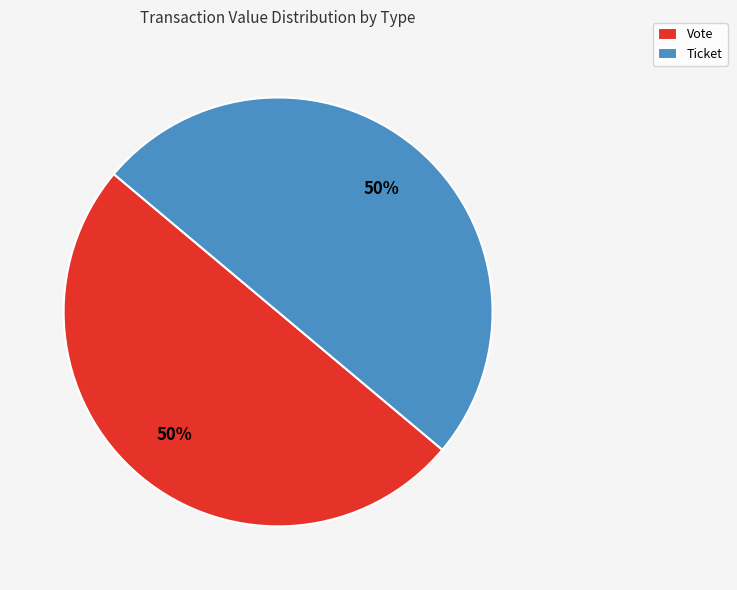

How many slices are in this pie chart?

2